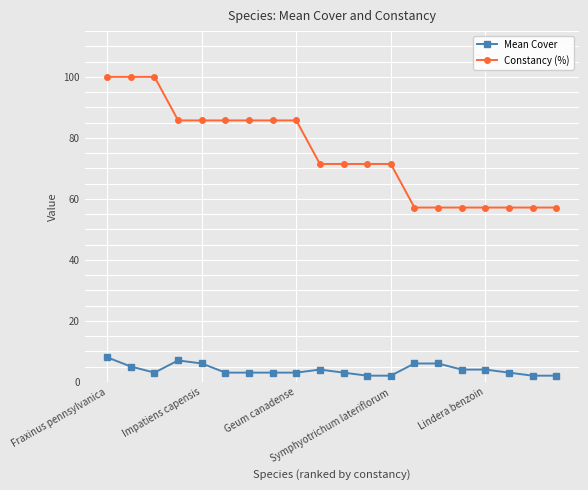

What is the value of the Mean Cover point at the 8th from the left?

3.0